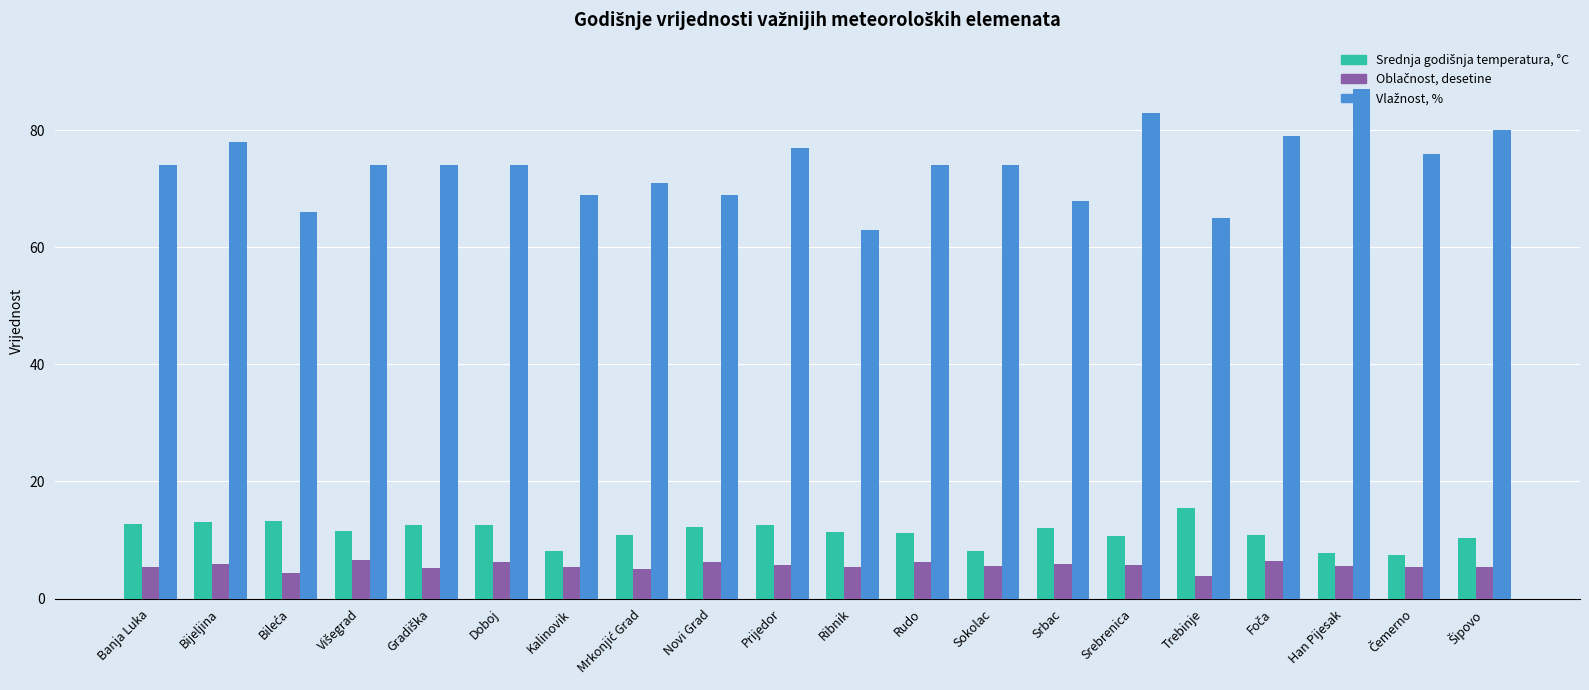

What is the label of the 6th bar from the left?

Doboj